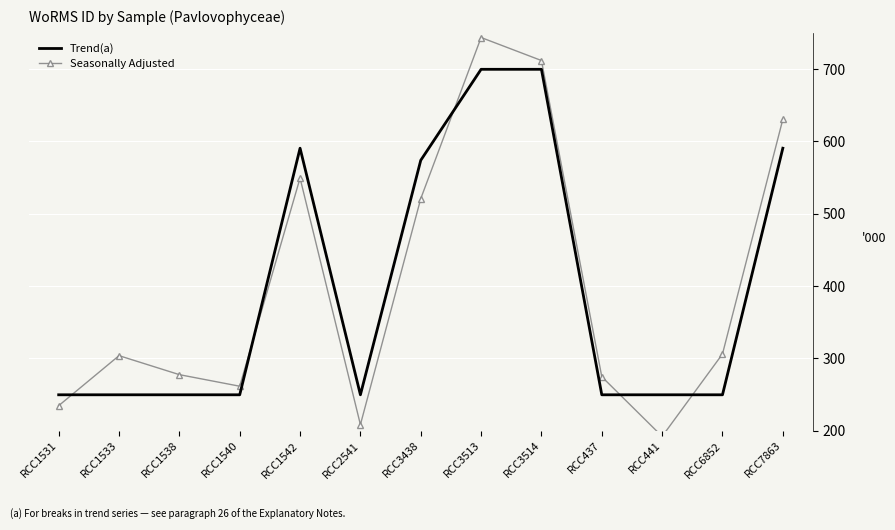

What is the average value of the Trend(a) series?

396312.2